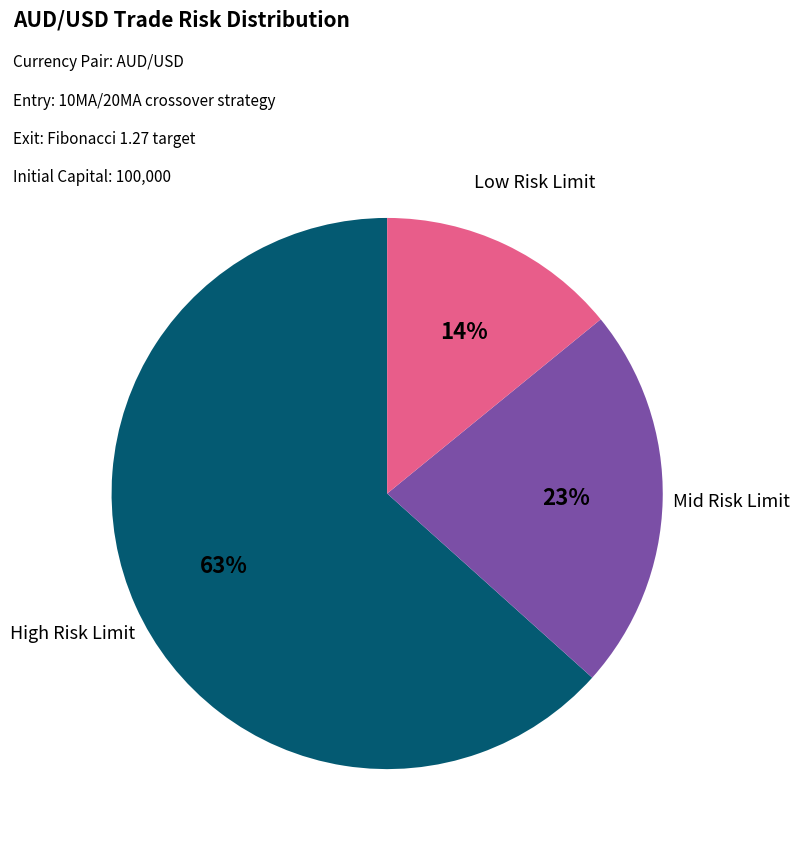

Does any single category account for the majority?

Yes